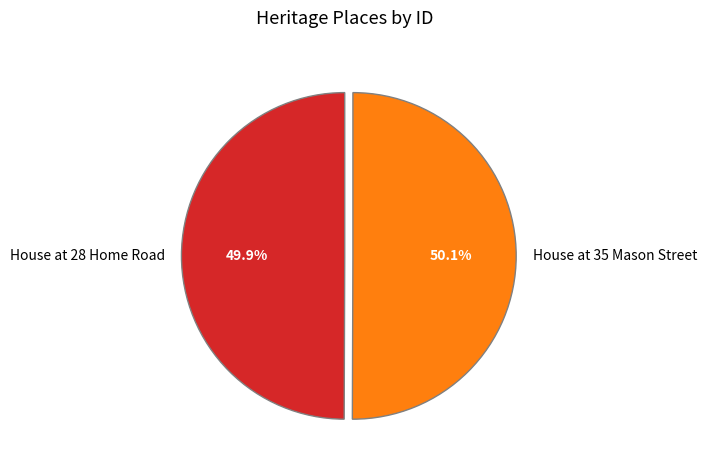

Is there a majority slice in this chart?

Yes